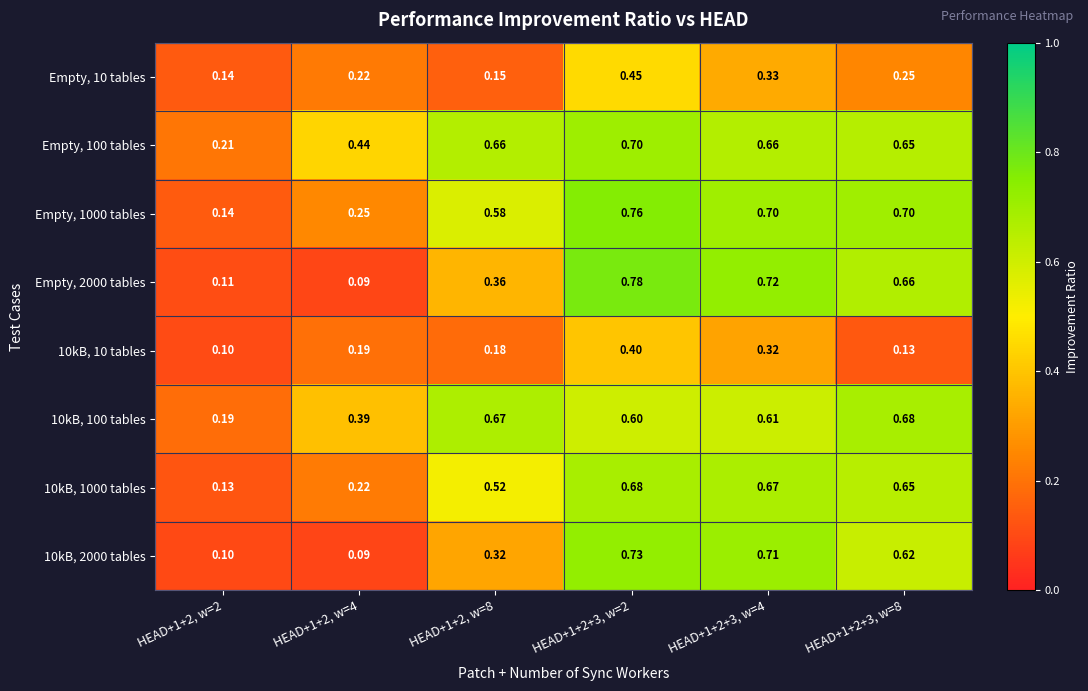

Is the value of 10kB, 100 tables at HEAD+1+2, w=4 greater than the value of Empty, 1000 tables at HEAD+1+2, w=8?

No